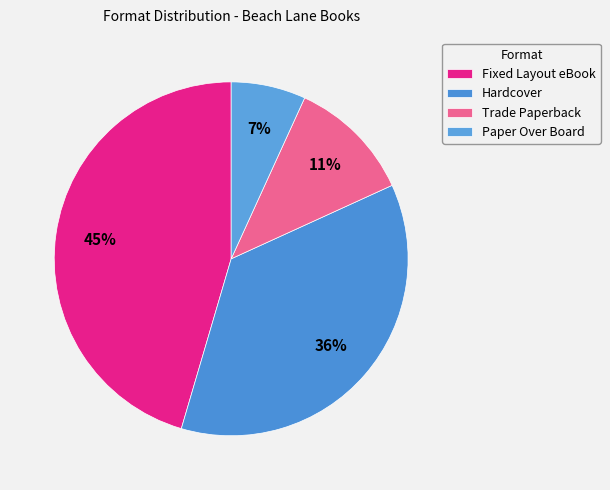

Do Trade Paperback and Hardcover together represent more than half of the pie?

No